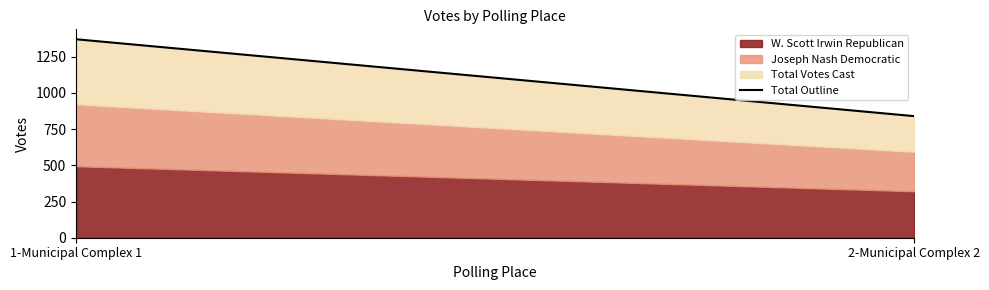

Is it true that the value at 1-Municipal Complex 1 is 1371?

True